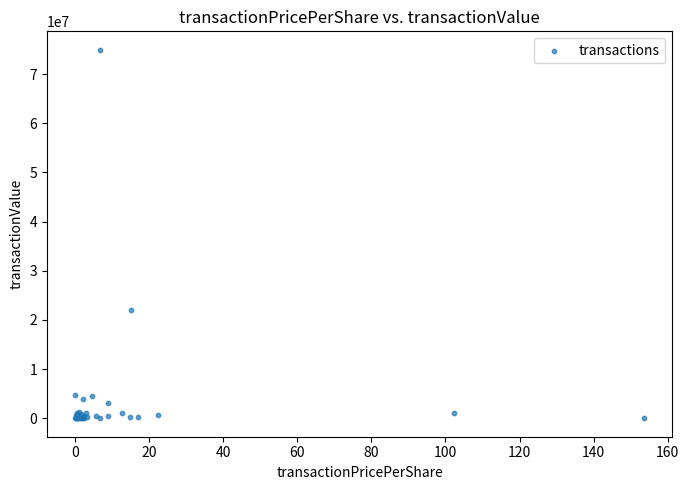

What Y value in the scatter plot is closest to 37473652?

21999975